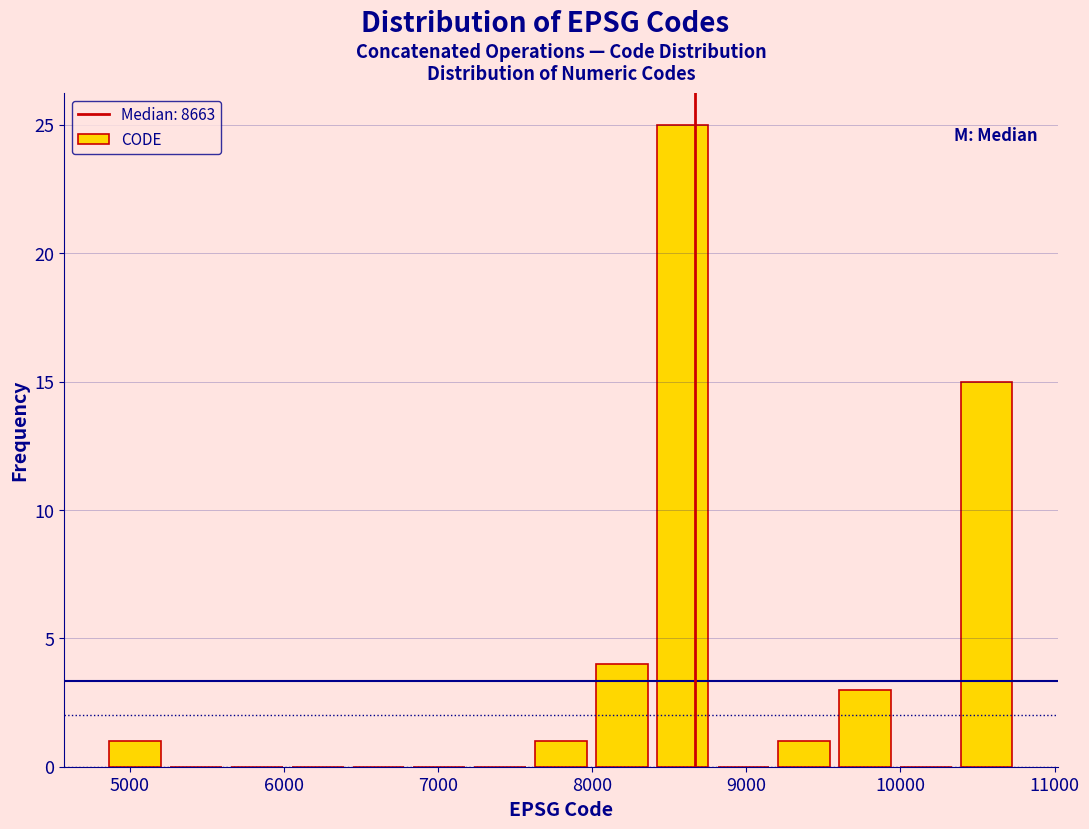

Around what value on the x-axis is the tallest bar? Give the approximate position of its centre, as read against the axis.

8600